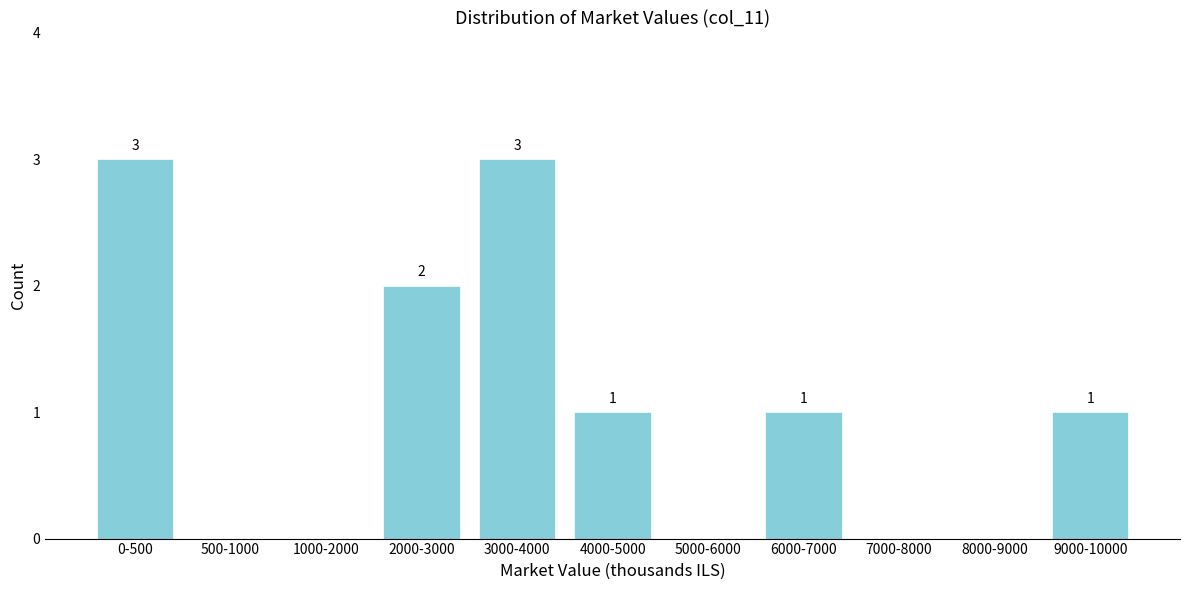

Reading left to right, what are all the values shown in this chart?

0-500=3	500-1000=0	1000-2000=0	2000-3000=2	3000-4000=3	4000-5000=1	5000-6000=0	6000-7000=1	7000-8000=0	8000-9000=0	9000-10000=1